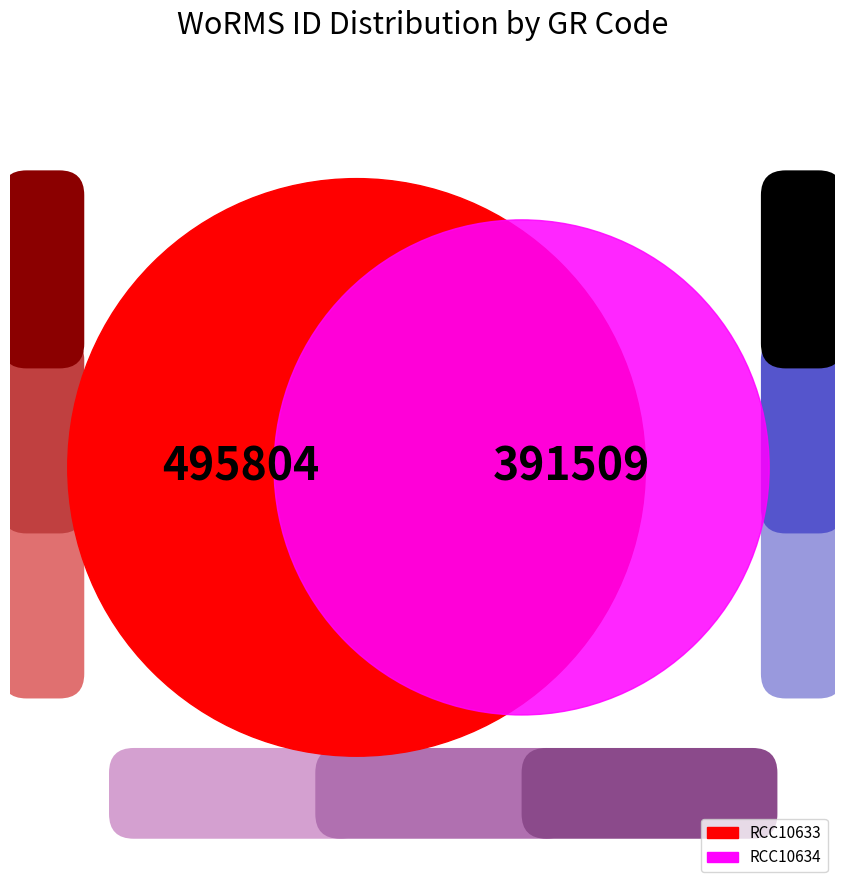

Rank the categories by value from lowest to highest.

RCC10634, RCC10633